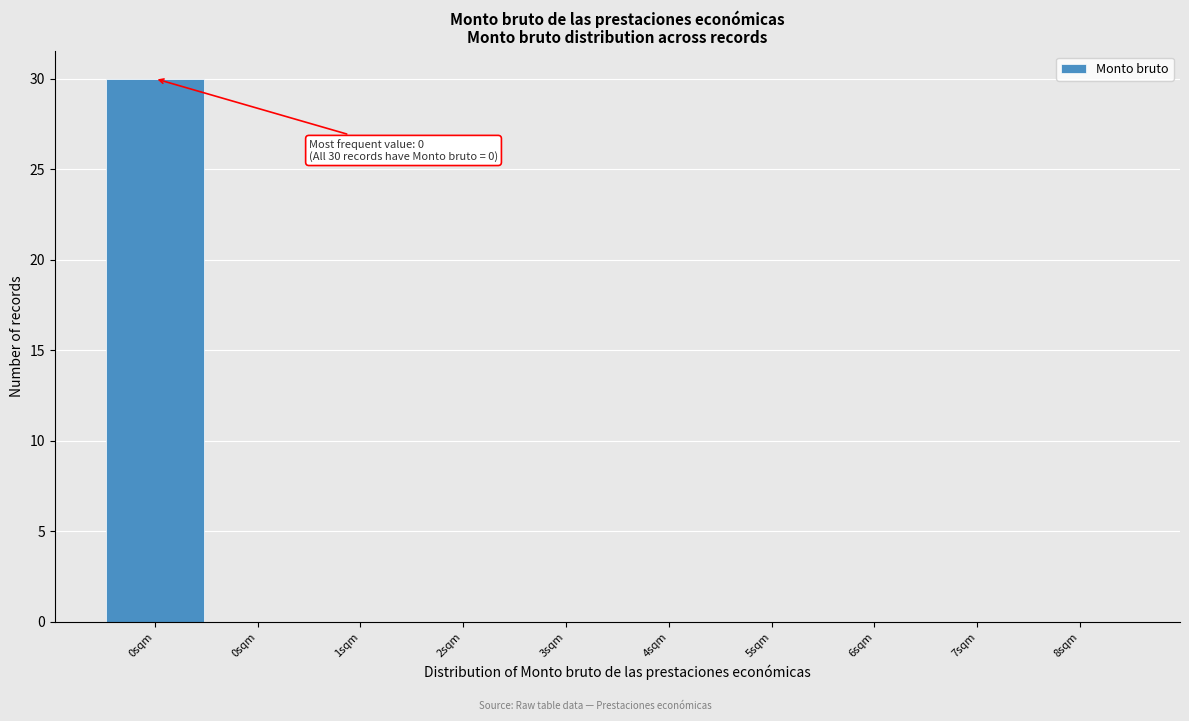

Count the number of categories in the chart.

10